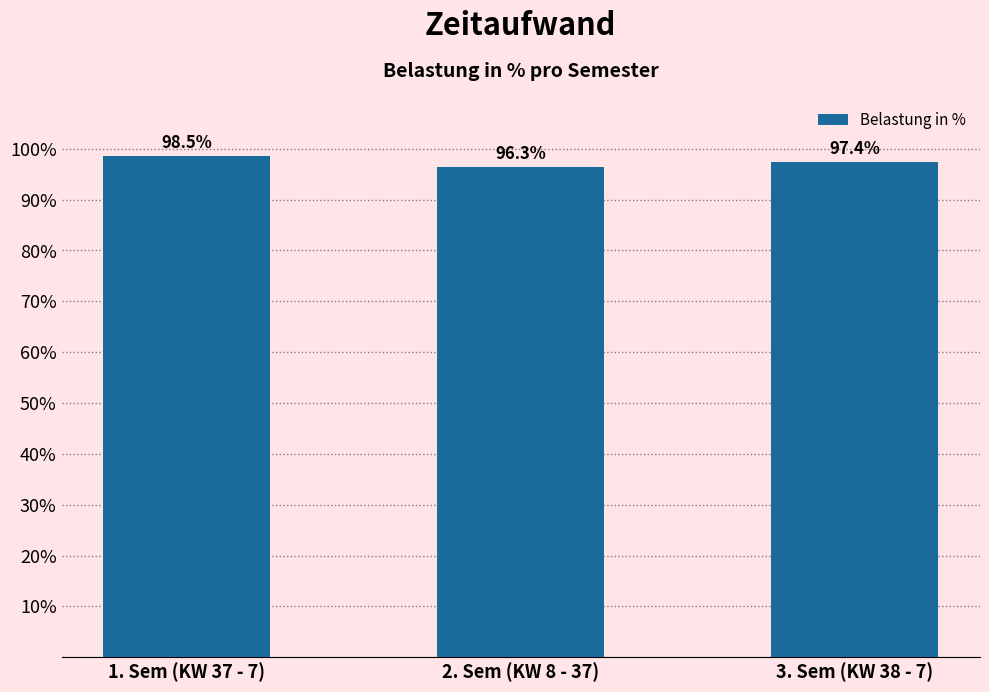

Reading left to right, what are all the values shown in this chart?

98.5	96.3	97.4